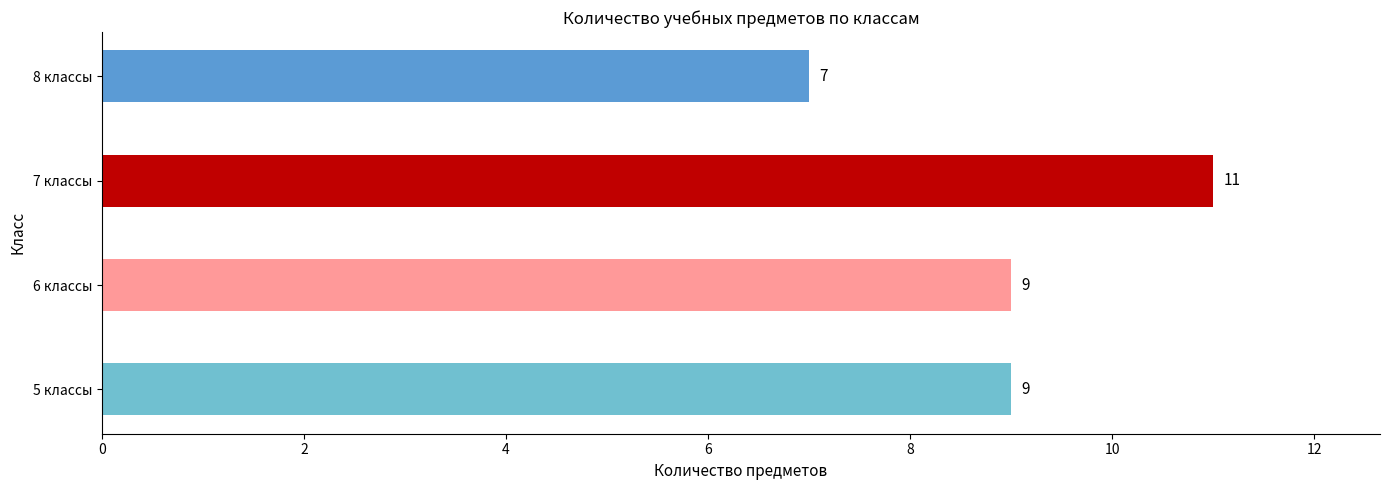

The value at 5 классы is 13. True or false?

False